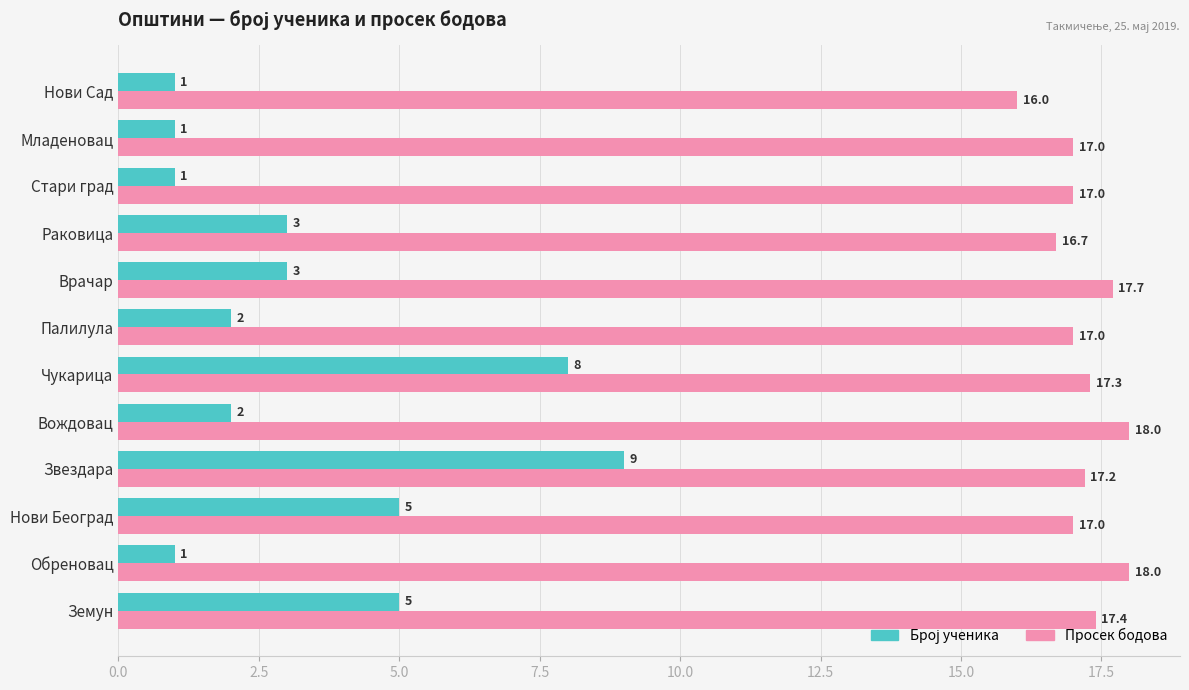

Is it true that Просек бодова equals 16.7 at Раковица?

True